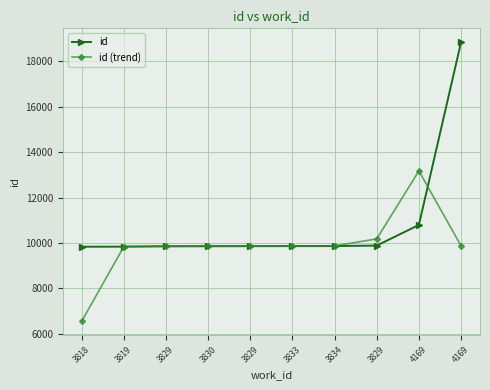

What are all the series names shown in the legend?

id, id (trend)